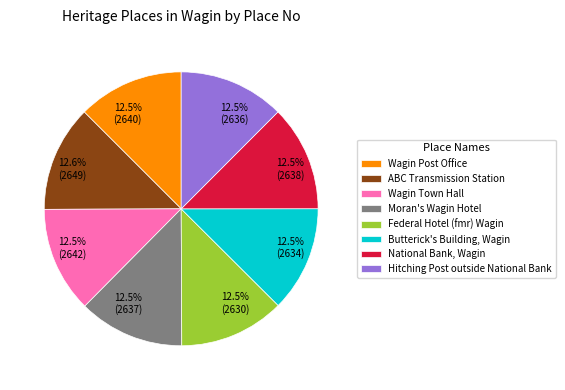

Does Hitching Post outside National Bank account for over 50% of the chart?

No